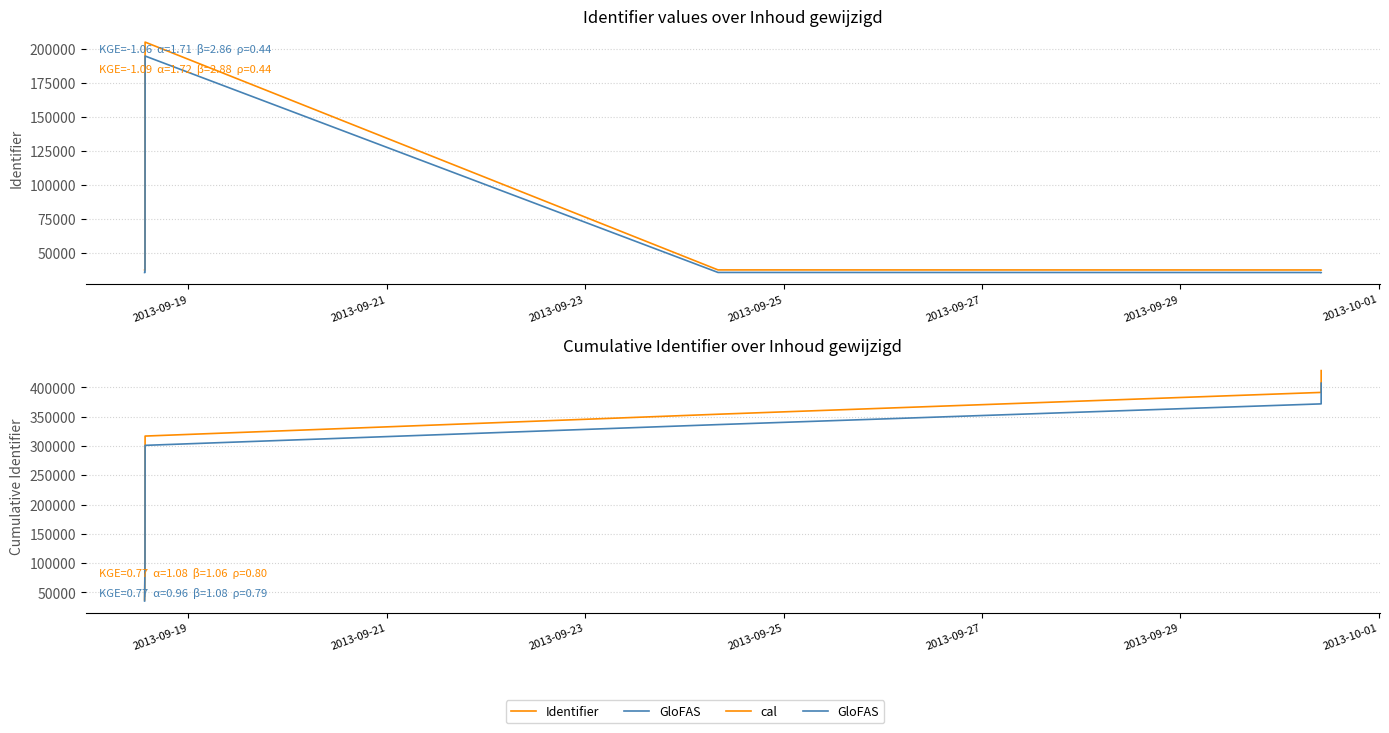

What is the difference between the second highest and minimum values in the GloFAS series?

336431.1